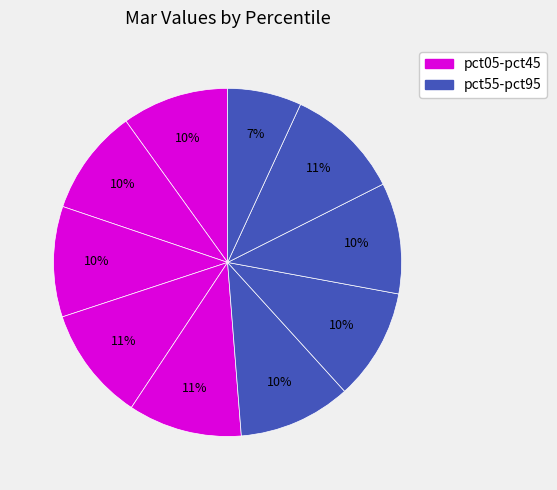

Which category has the smallest portion of the pie?

pct95